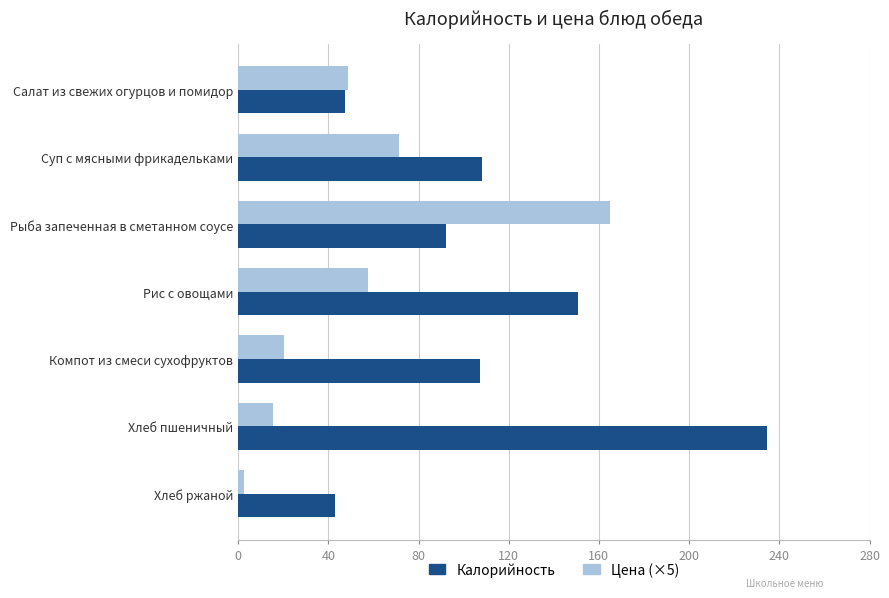

At which label does Цена (×5) reach its peak?

Рыба запеченная в сметанном соусе